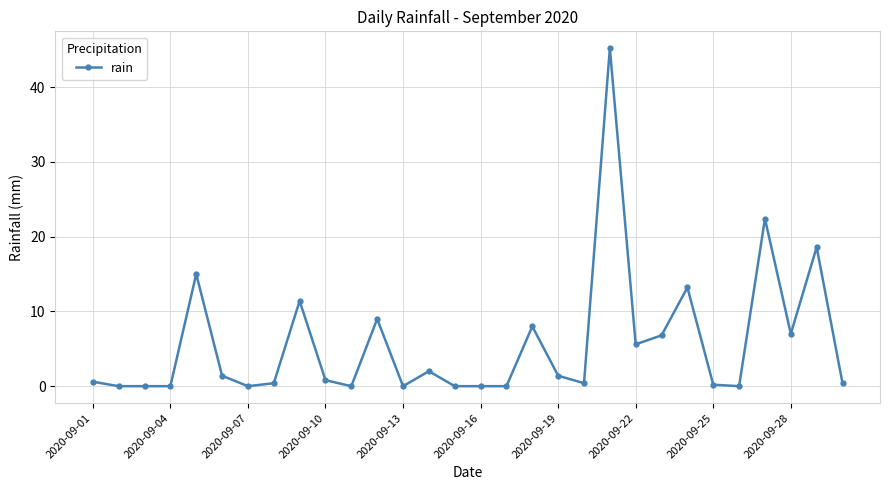

What is the sum of all values?

169.8